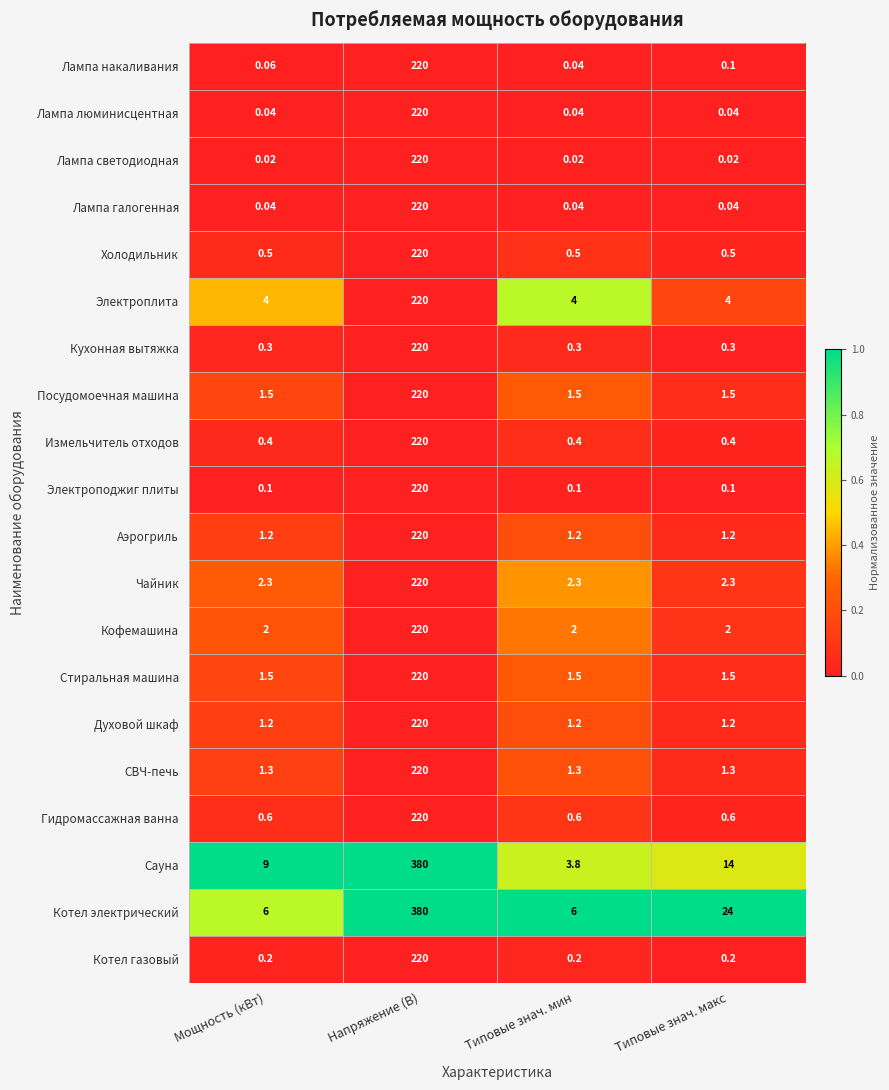

At which label does Лампа люминисцентная reach its peak?

Напряжение (В)